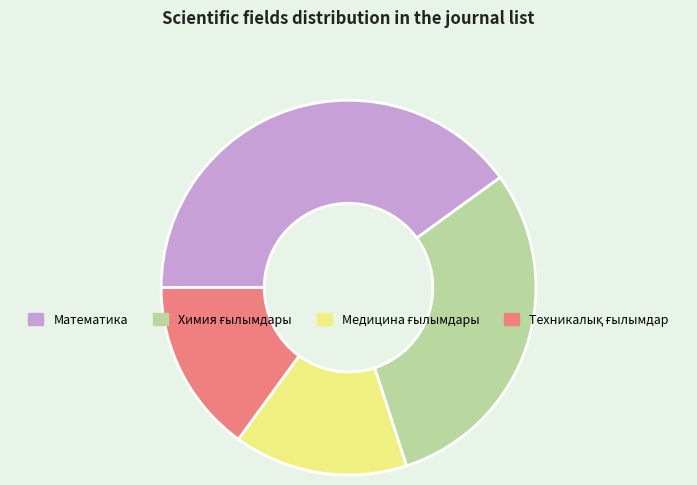

True or false: Математика accounts for 51% of the total.

False